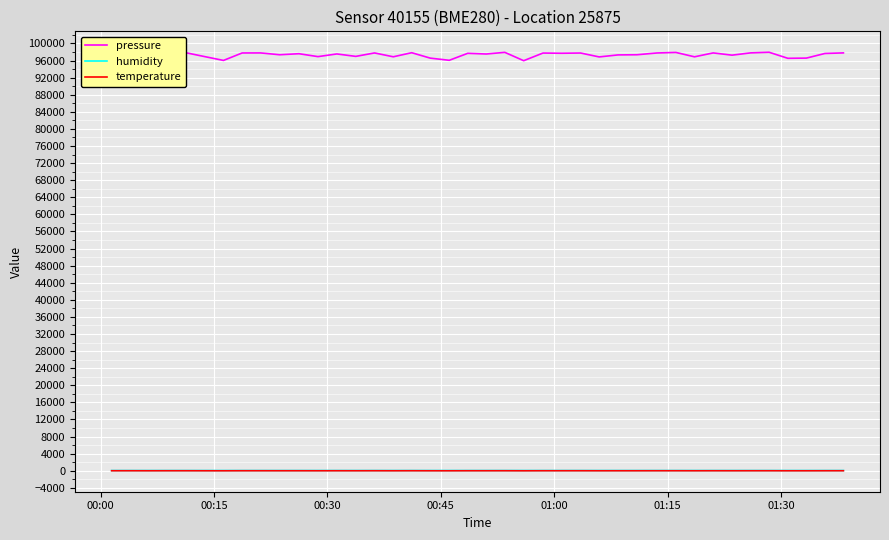

True or false: humidity and pressure intersect in this chart.

False